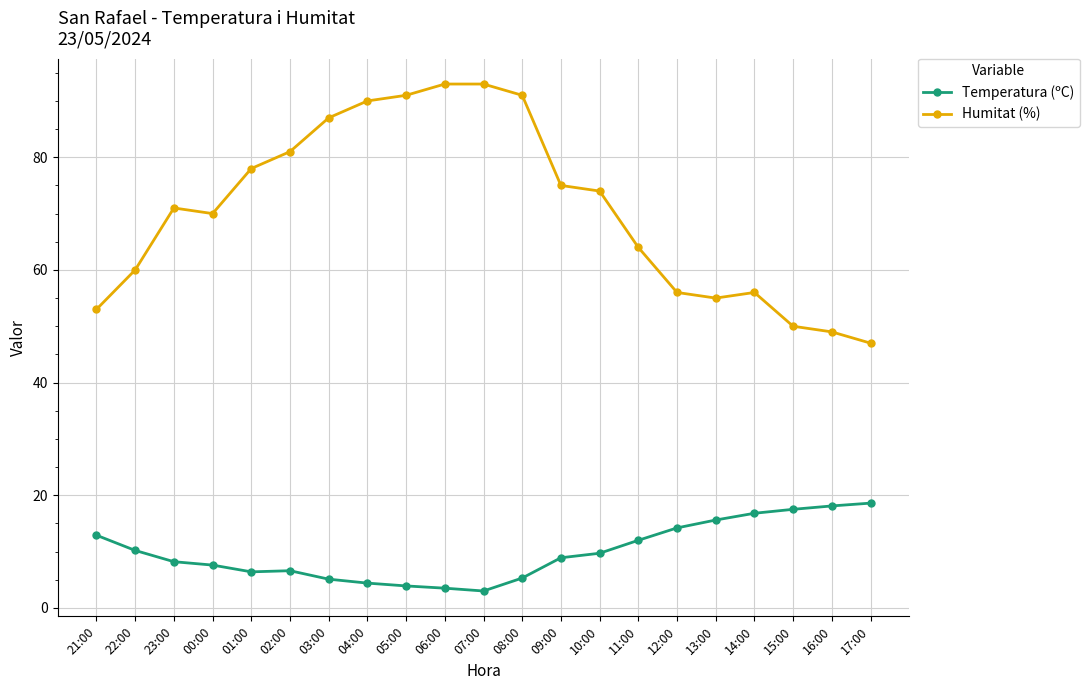

Rank the series by their average value, from highest to lowest.

Humitat (%), Temperatura (ºC)